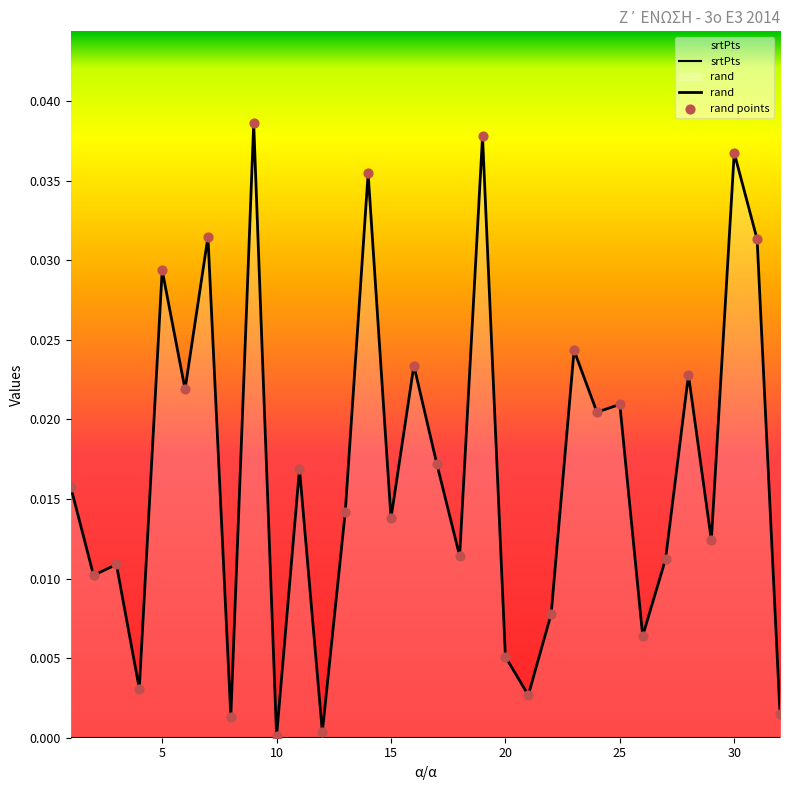

What are all the series names shown in the legend?

srtPts, rand, rand points